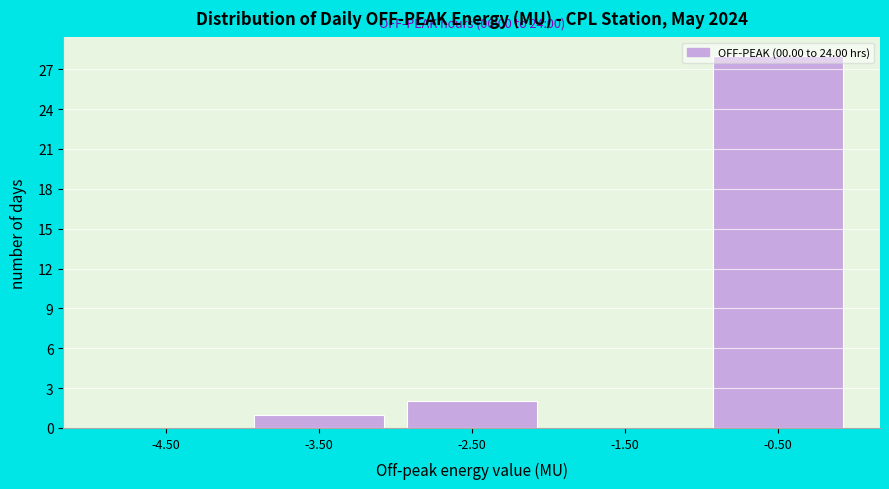

What is the maximum value shown in the chart?

28